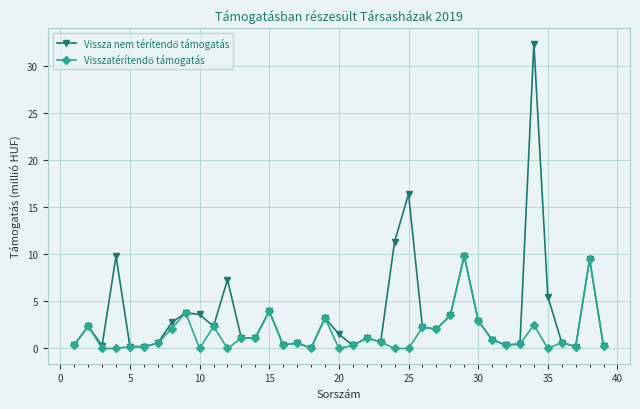

Which series ends up on top after the final intersection of Visszatérítendő támogatás and Vissza nem térítendő támogatás?

Vissza nem térítendő támogatás